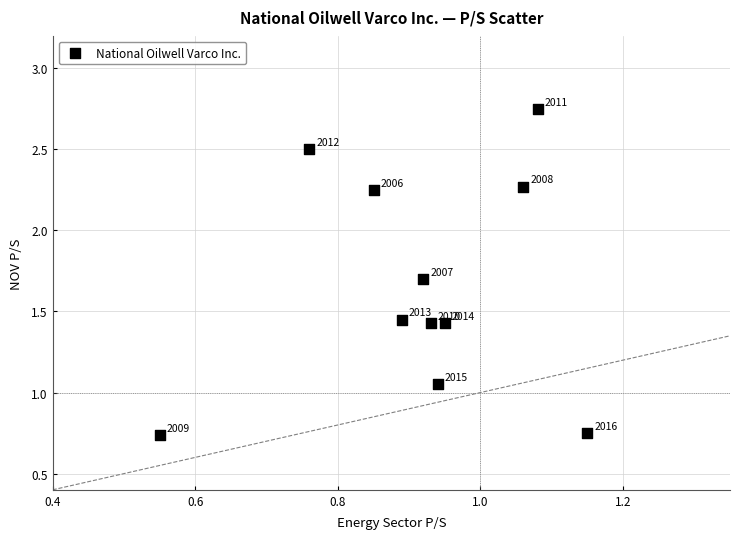

What is the range of X values (max minus min)?

0.6